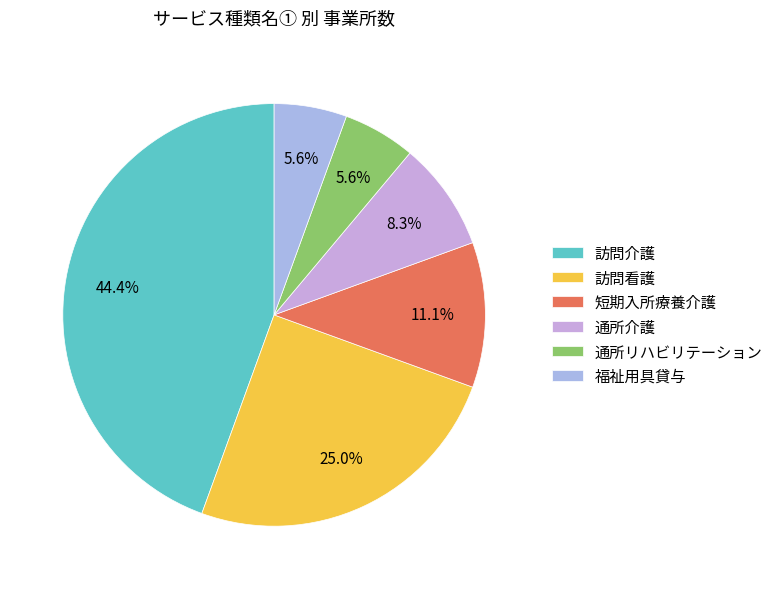

Count the number of slices in the pie.

6